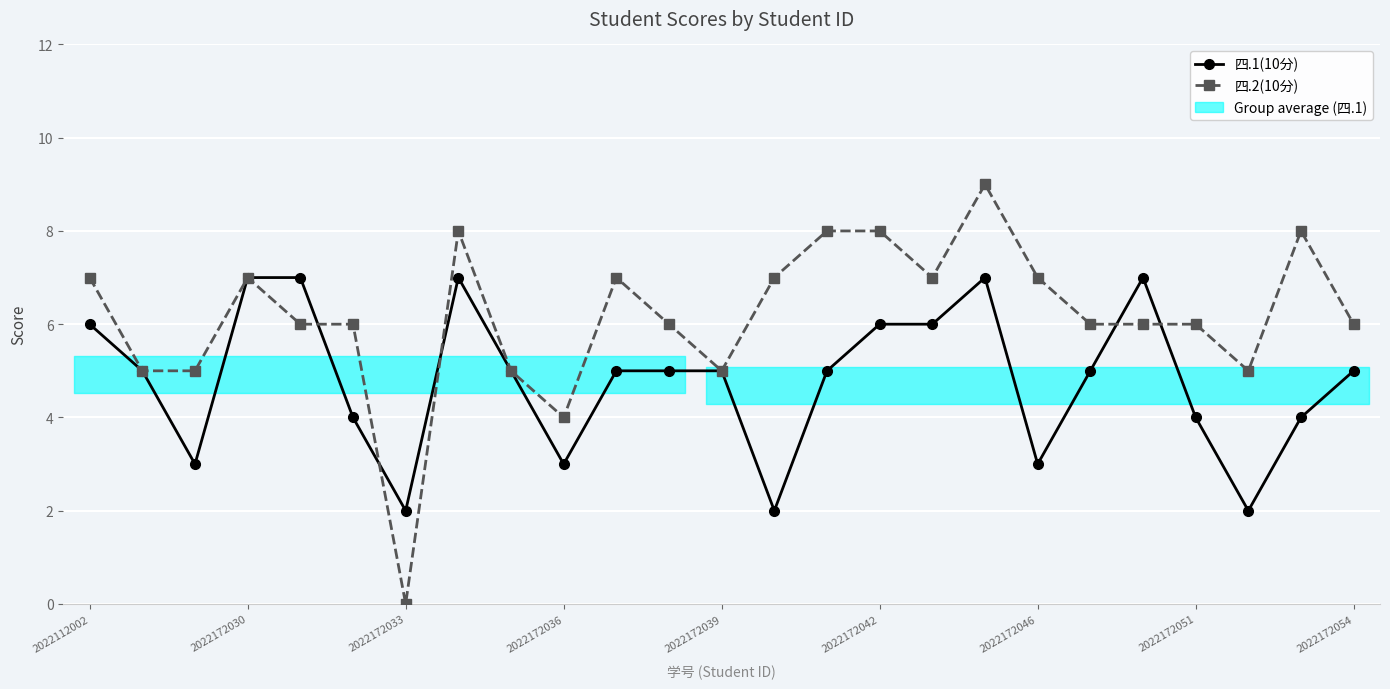

The 四.2(10分) series shows 7 at 2022112002. True or false?

True